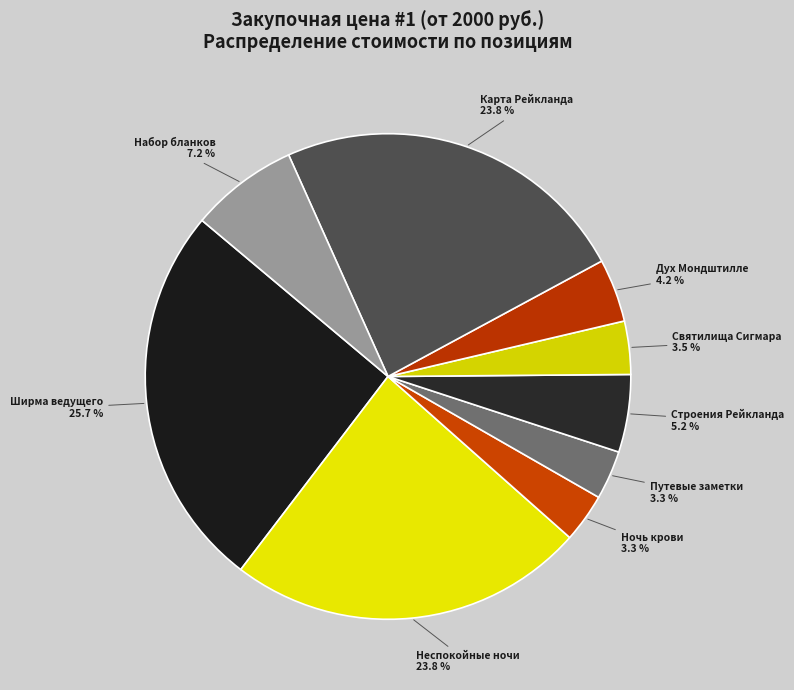

Which has a higher value, Неспокойные ночи or Набор бланков?

Неспокойные ночи